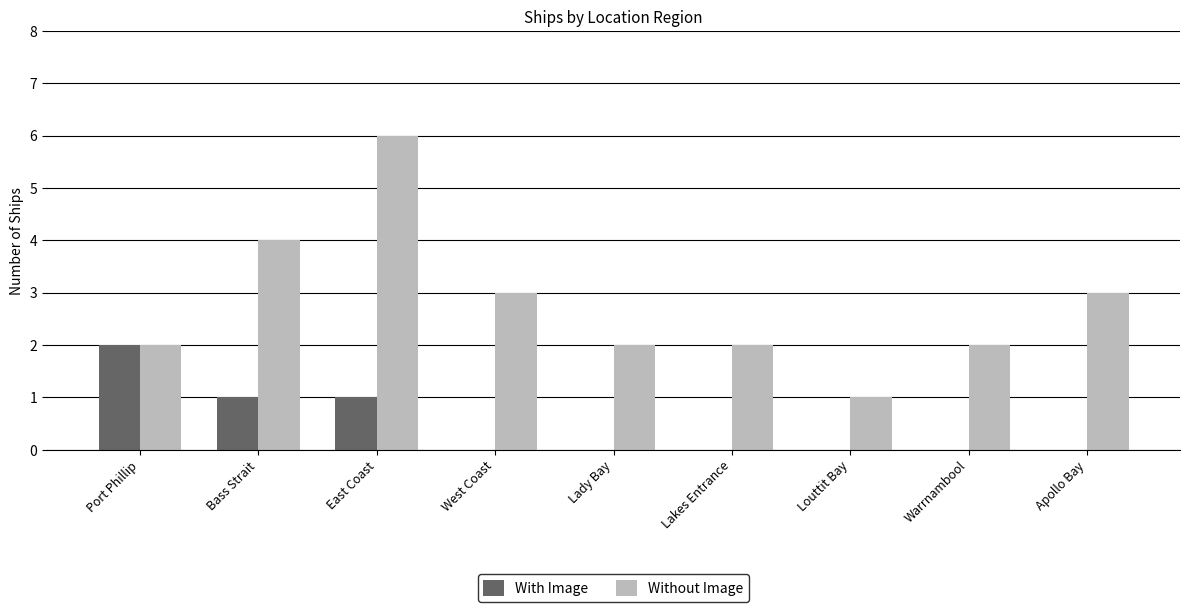

Which category has the highest value in the Without Image series?

East Coast